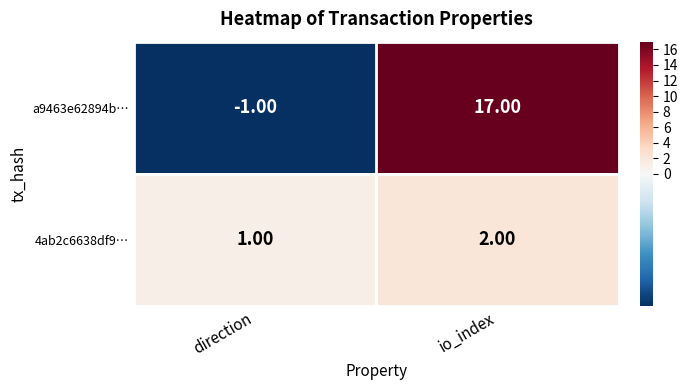

At which label does a9463e62894b… reach its peak?

io_index